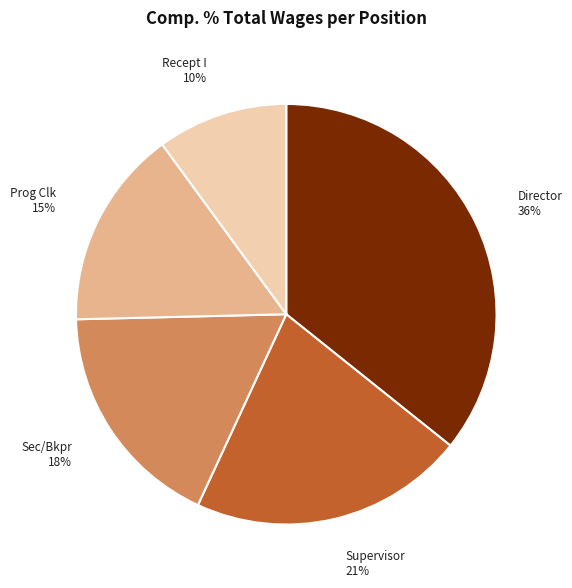

Is the sum of Director and Supervisor greater than half?

Yes